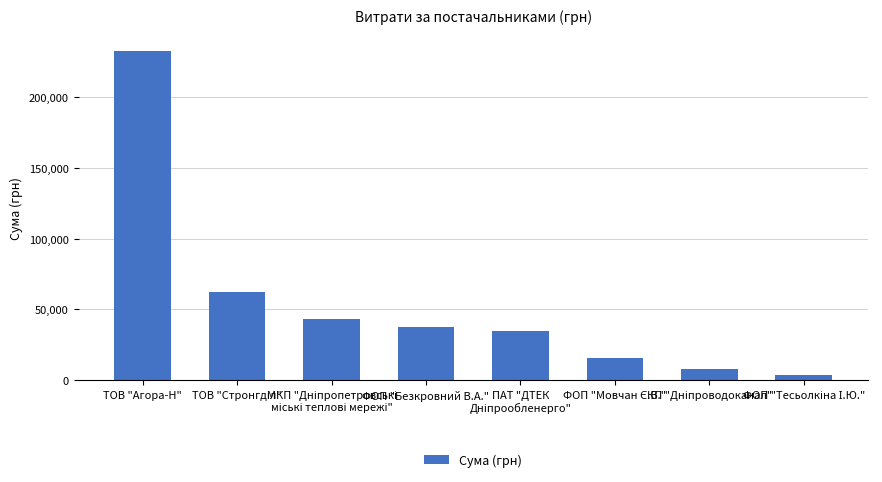

How many data points are less than 37882?

4